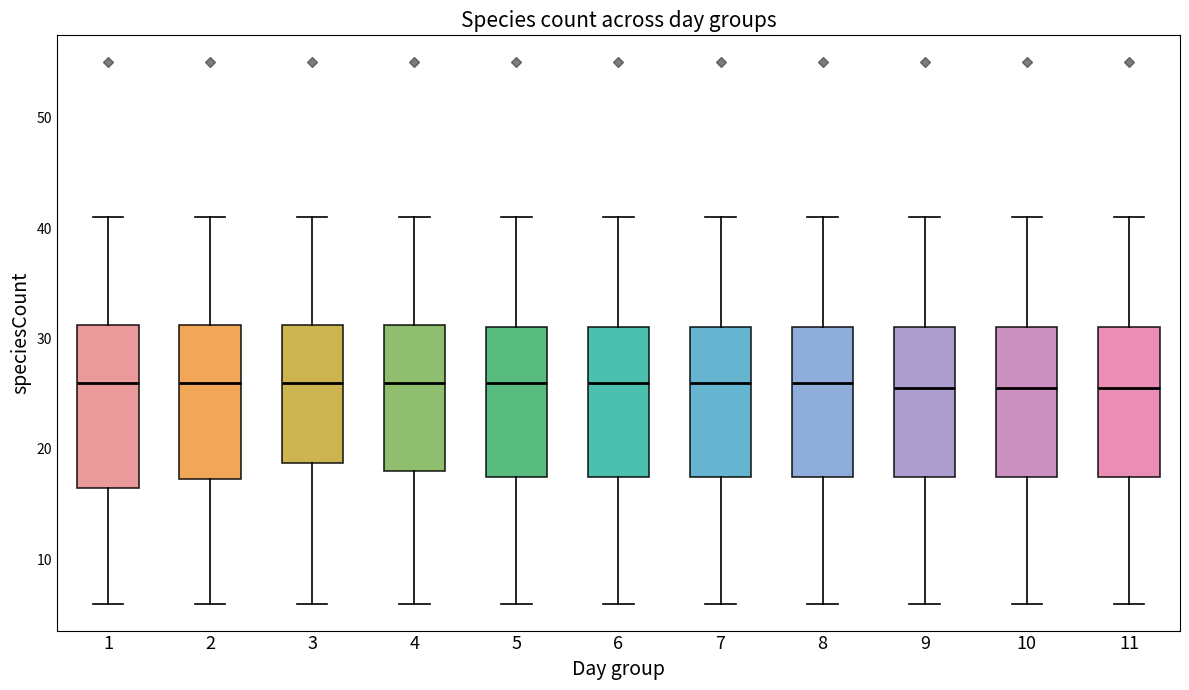

Reading left to right, transcribe this box plot: for each box, give where its median line is, the range the box spans, and where its two whiskers end, as read against the y-axis. The values are not printed on the chart, so give them approximately, as read against the axis.

1: median 26, box 17 to 31, whiskers 6 to 41
2: median 26, box 17 to 31, whiskers 6 to 41
3: median 26, box 19 to 31, whiskers 6 to 41
4: median 26, box 18 to 31, whiskers 6 to 41
5: median 26, box 18 to 31, whiskers 6 to 41
6: median 26, box 18 to 31, whiskers 6 to 41
7: median 26, box 18 to 31, whiskers 6 to 41
8: median 26, box 18 to 31, whiskers 6 to 41
9: median 26, box 18 to 31, whiskers 6 to 41
10: median 26, box 18 to 31, whiskers 6 to 41
11: median 26, box 18 to 31, whiskers 6 to 41